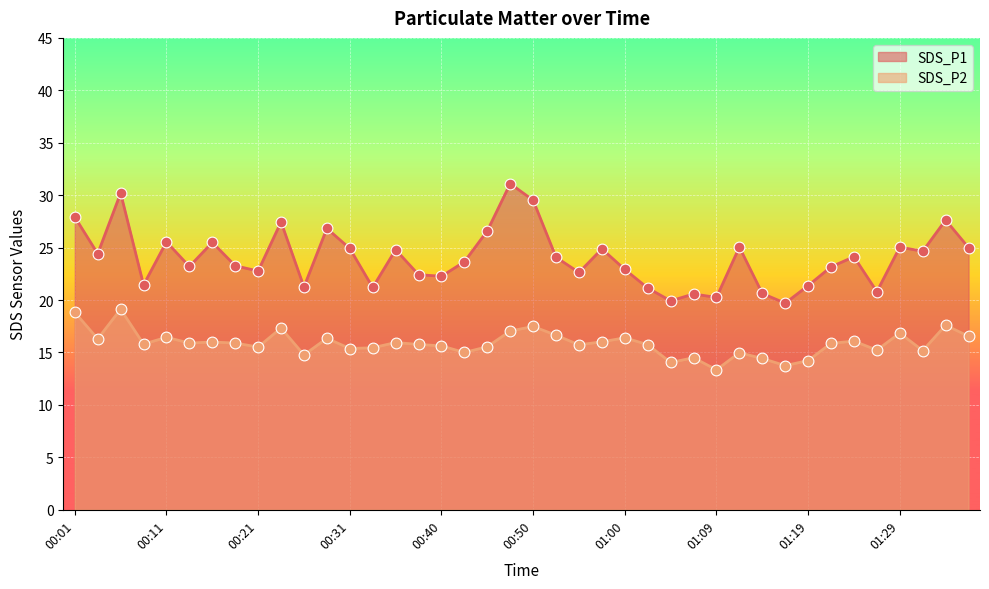

Which series reaches the maximum Y coordinate?

SDS_P1